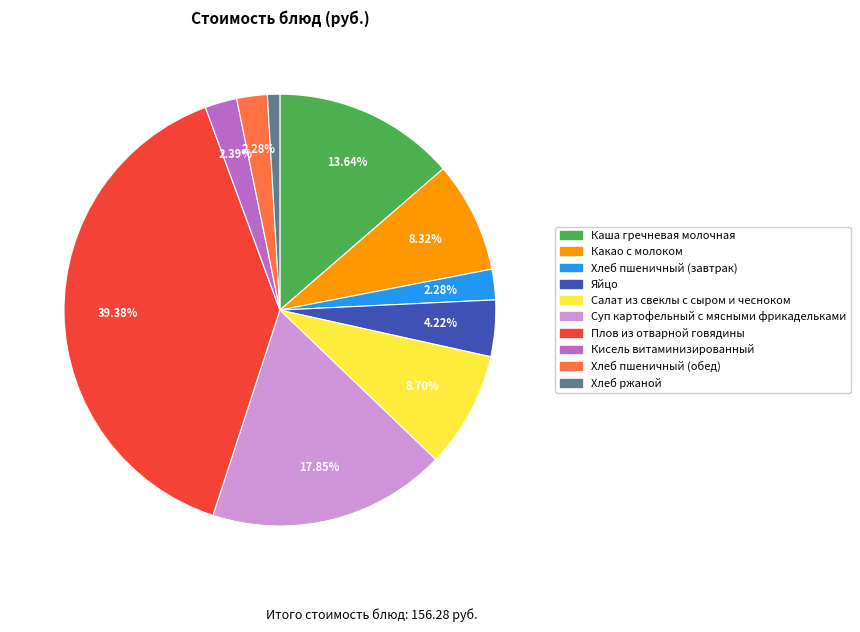

The Хлеб пшеничный (завтрак) slice represents 2% of the pie. True or false?

True